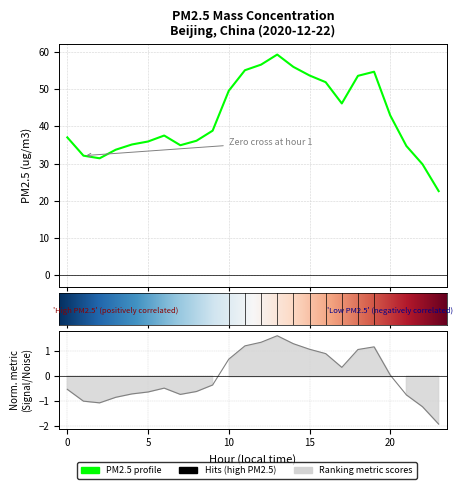

What is the change in value from 3 to 9?

+5.1